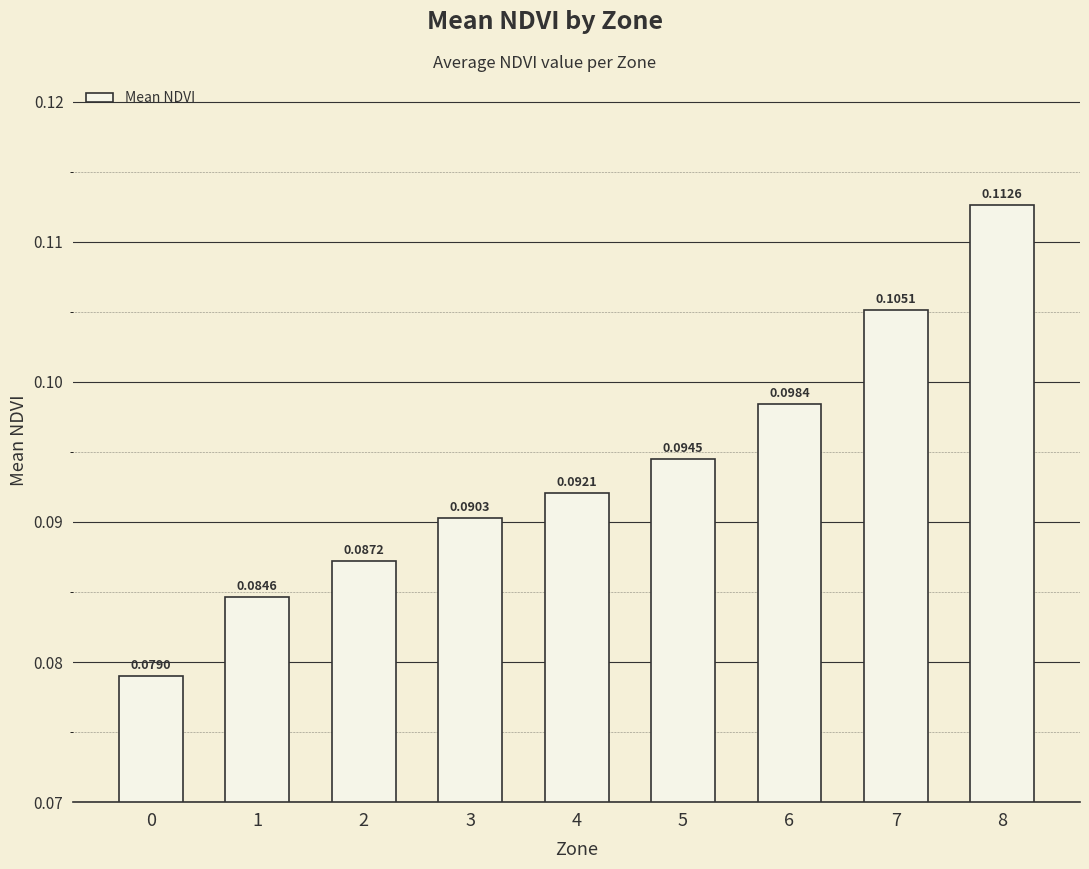

What is the sum of all values?

0.8